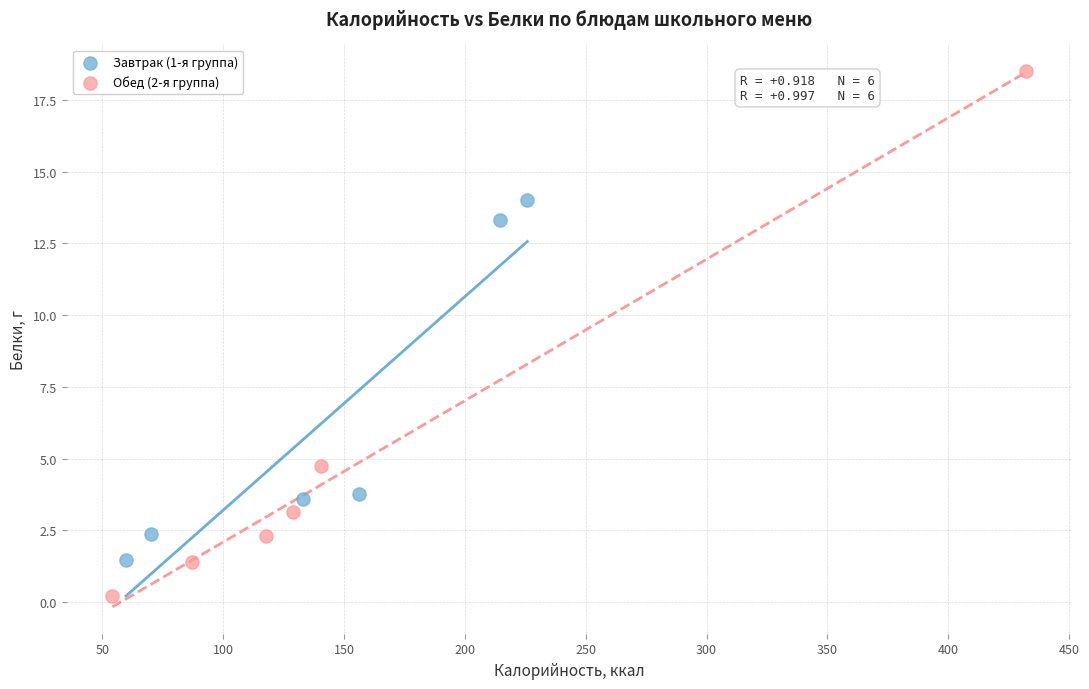

Which series contains the lowest Y value?

Обед (2-я группа)